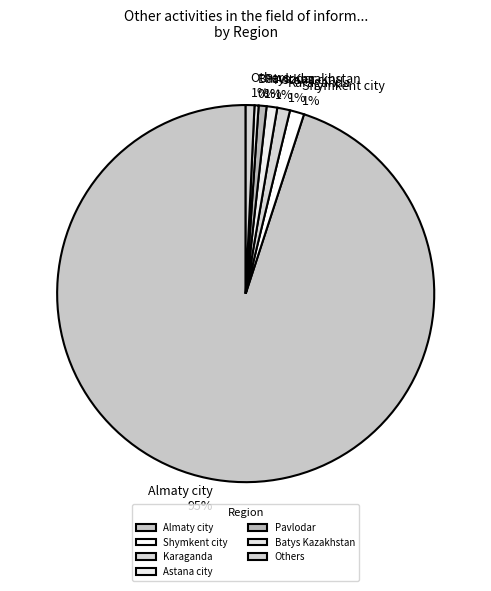

Between Almaty city and Pavlodar, which is larger?

Almaty city